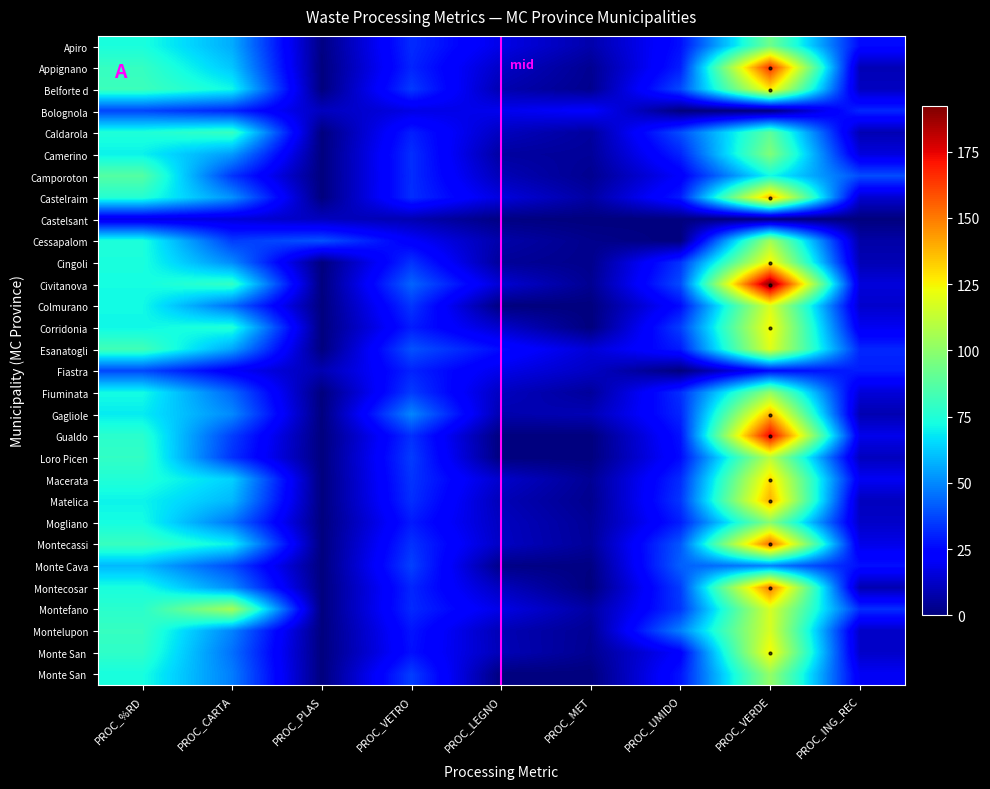

What is the difference between the maximum and minimum values in the Bolognola series?

37.1